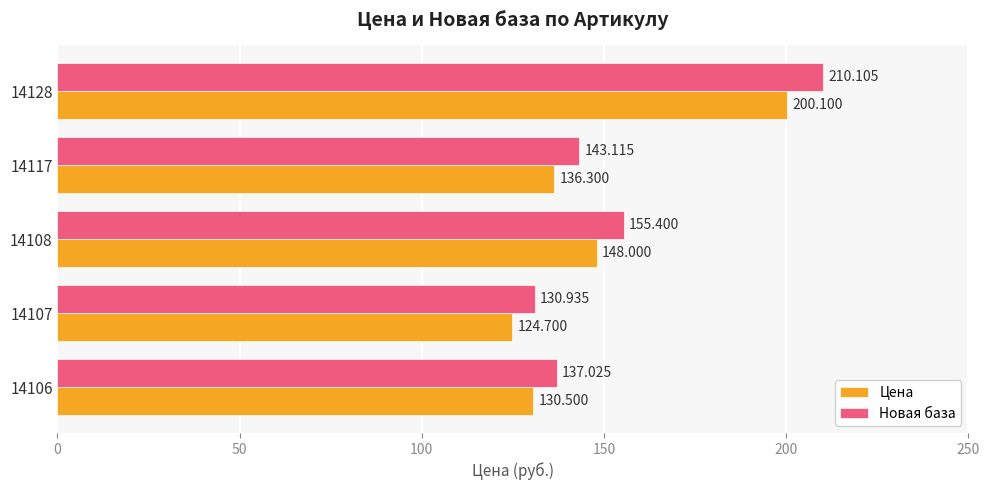

Rank the categories by Цена value from highest to lowest.

14128, 14108, 14117, 14106, 14107